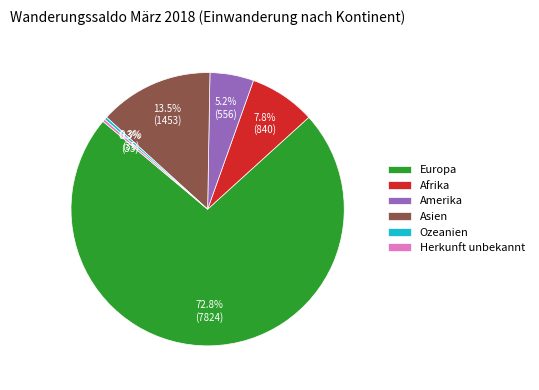

What portion of the pie excludes Afrika?

92.2%